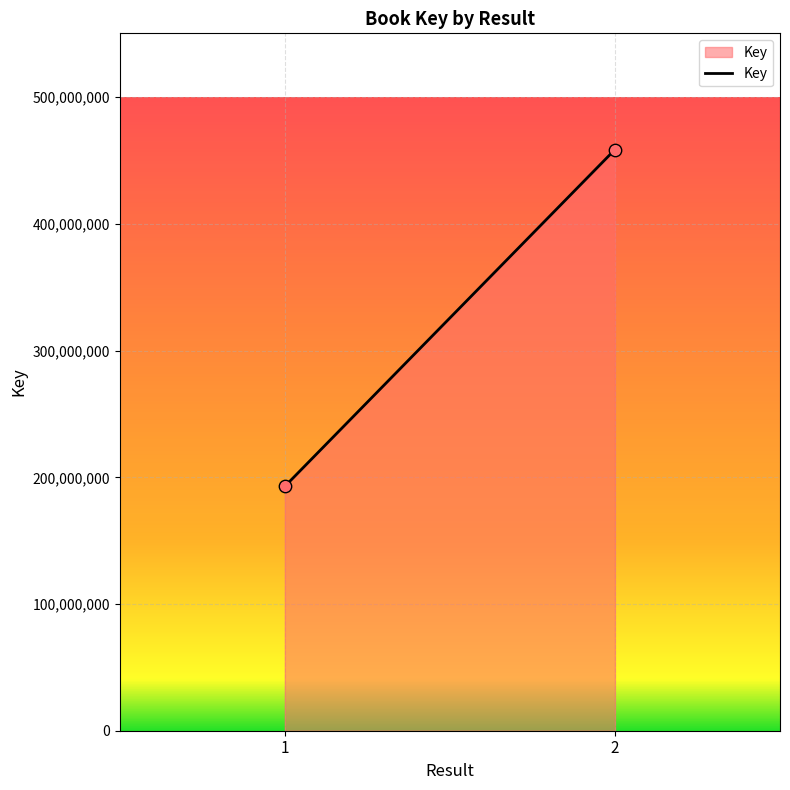

What is the range of Y values (max minus min)?

265826938